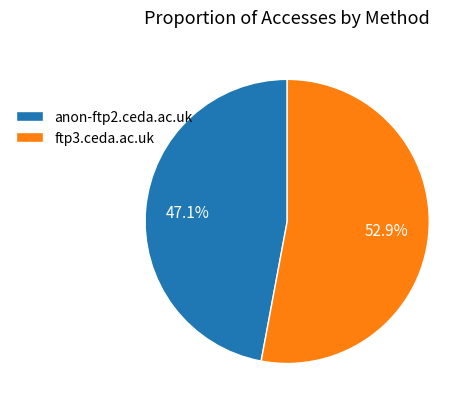

To the nearest percent, what is the average slice percentage?

50%